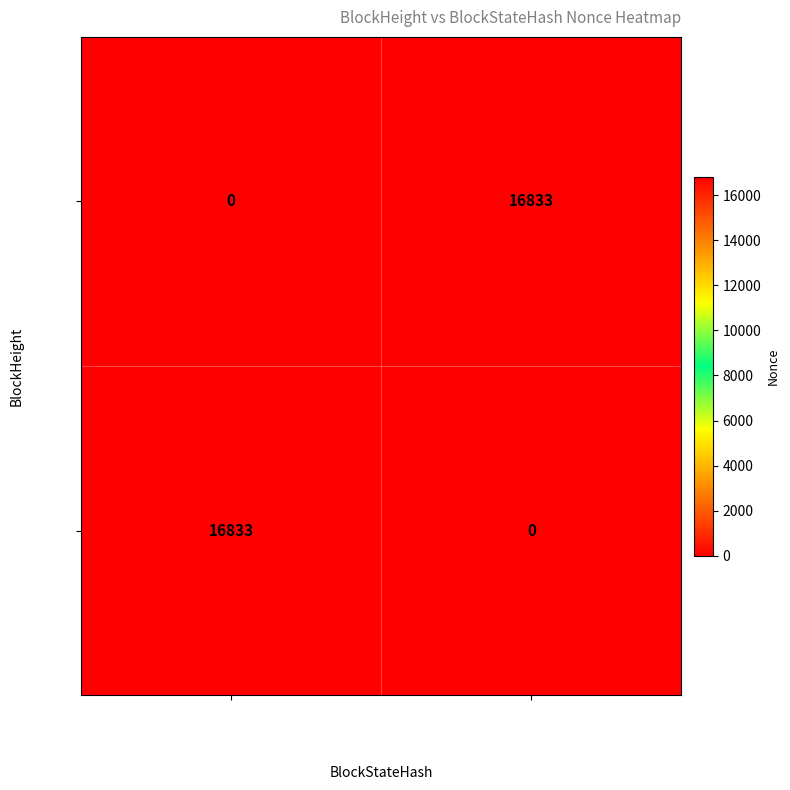

What is the total value across all series at 3NK3HLzUSQZ1…?

16833